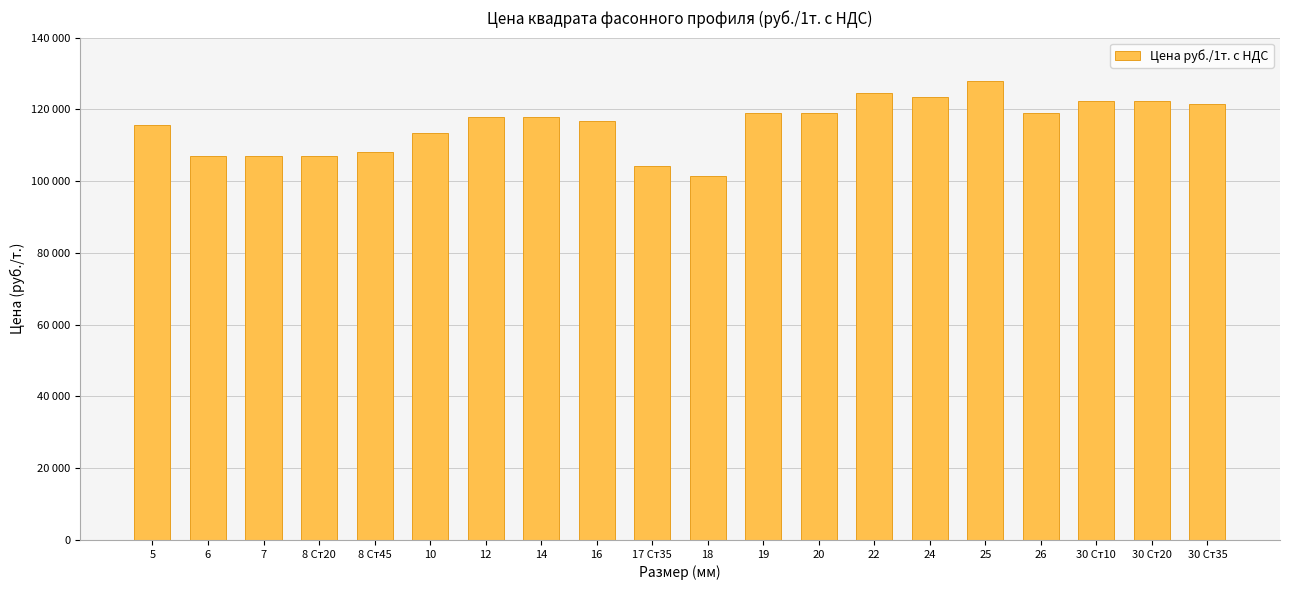

Reading right to left, what are all the values shown in this chart?

121539	122199	122199	119009	127809	123409	124509	119009	119009	101409	104269	116809	117909	117909	113509	108009	106909	106909	106909	115709